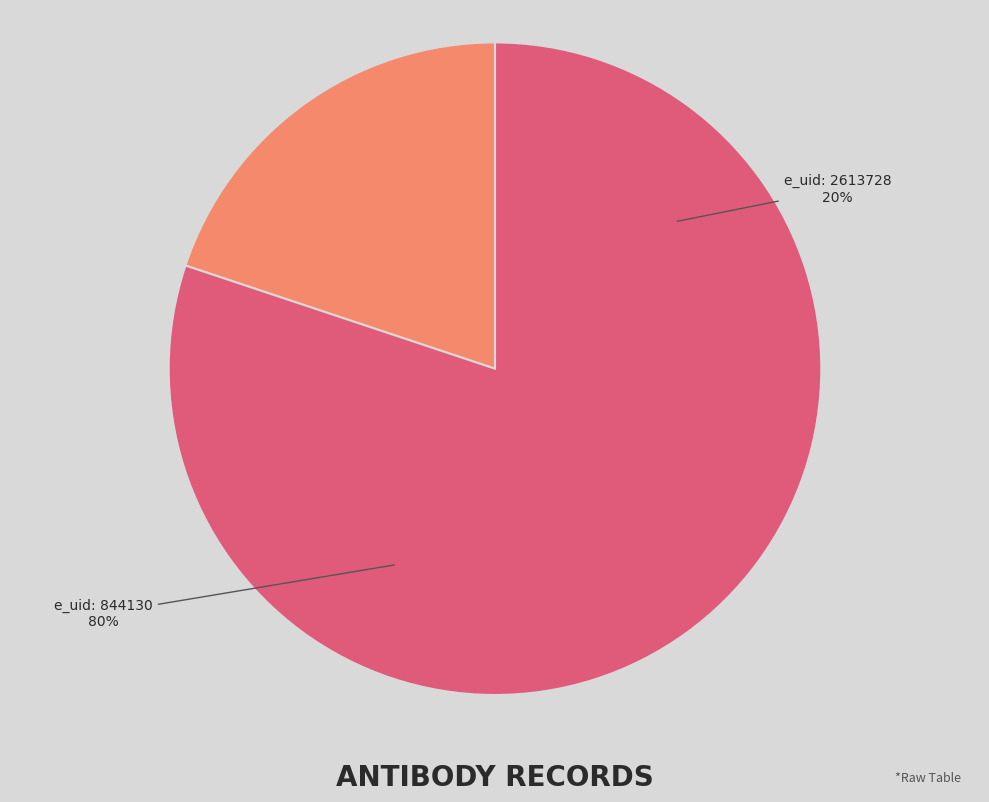

Which category has the biggest portion of the pie?

844130